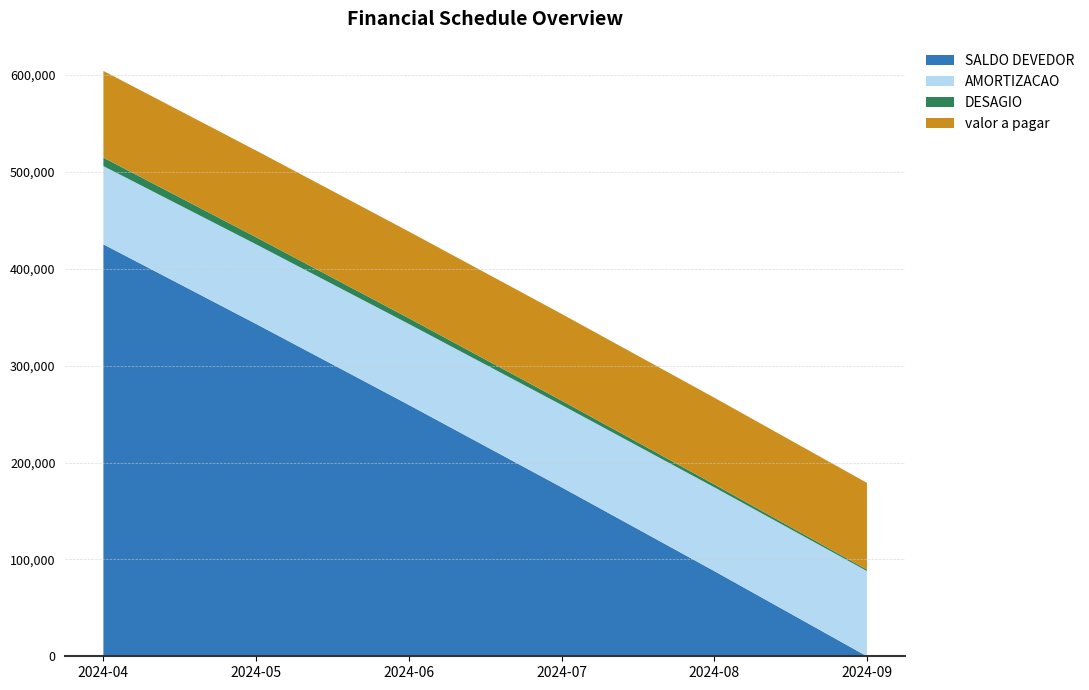

Reading left to right, transcribe all the data shown in this chart.

SALDO DEVEDOR: 2024-04=425228.6	2024-05=343064.8	2024-06=259484.7	2024-07=174463.8	2024-08=87977.4	2024-09=0.0
AMORTIZACAO: 2024-04=80771.4	2024-05=82163.8	2024-06=83580.1	2024-07=85020.9	2024-08=86486.5	2024-09=87977.4
DESAGIO: 2024-04=8722.5	2024-05=7330.1	2024-06=5913.8	2024-07=4473.0	2024-08=3007.4	2024-09=1516.6
valor a pagar: 2024-04=89493.9	2024-05=89493.9	2024-06=89493.9	2024-07=89493.9	2024-08=89493.9	2024-09=89493.9